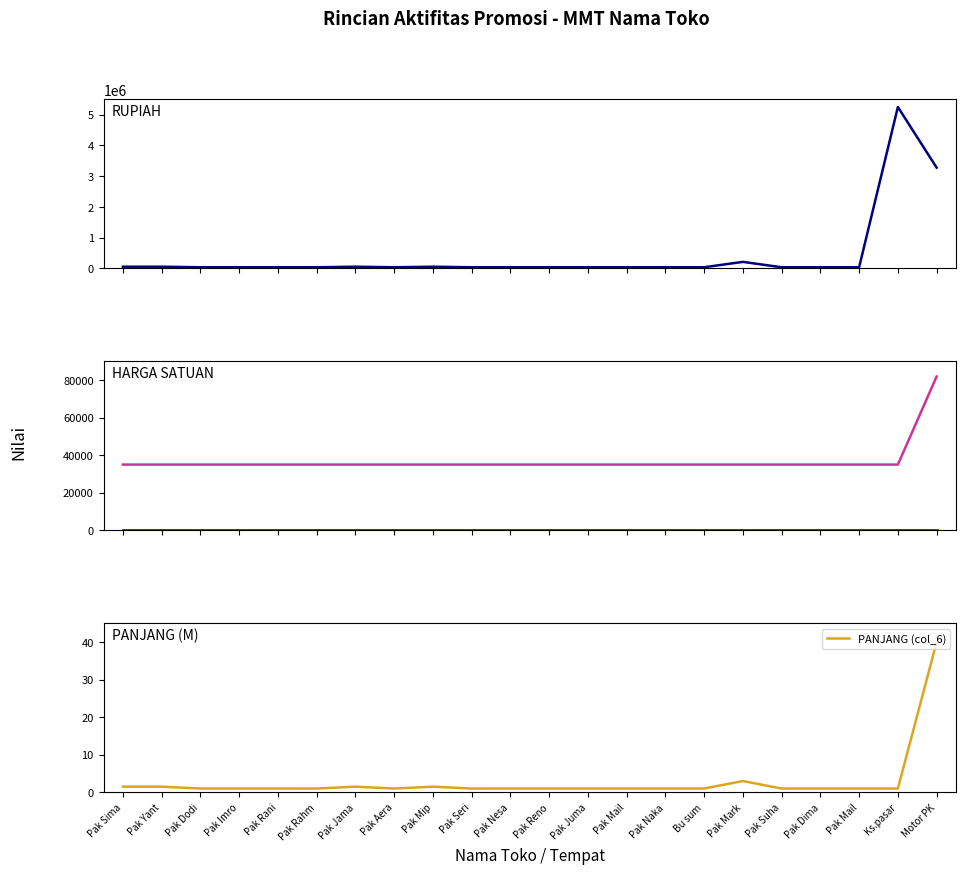

Rank the categories by HARGA SATUAN (col_8) value from highest to lowest.

Motor PK, Pak Sima, Pak Yant, Pak Dodi, Pak Imro, Pak Rani, Pak Rahm, Pak Jama, Pak Aera, Pak Mip, Pak Seri, Pak Nesa, Pak Reno, Pak Juma, Pak Mail, Pak Naka, Bu sum, Pak Mark, Pak Suha, Pak Dima, Pak Mail, Ks.pasar